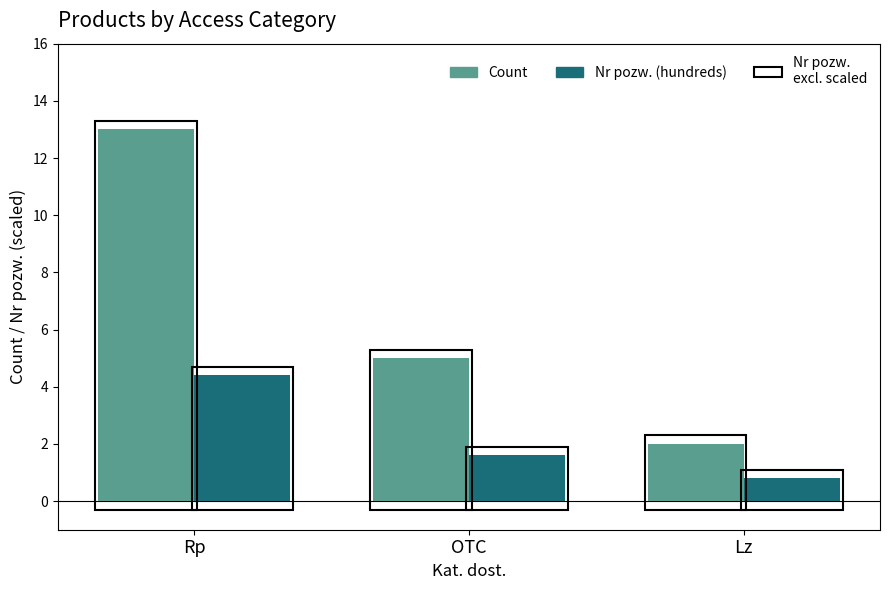

Is it true that Count equals 5.0 at OTC?

True